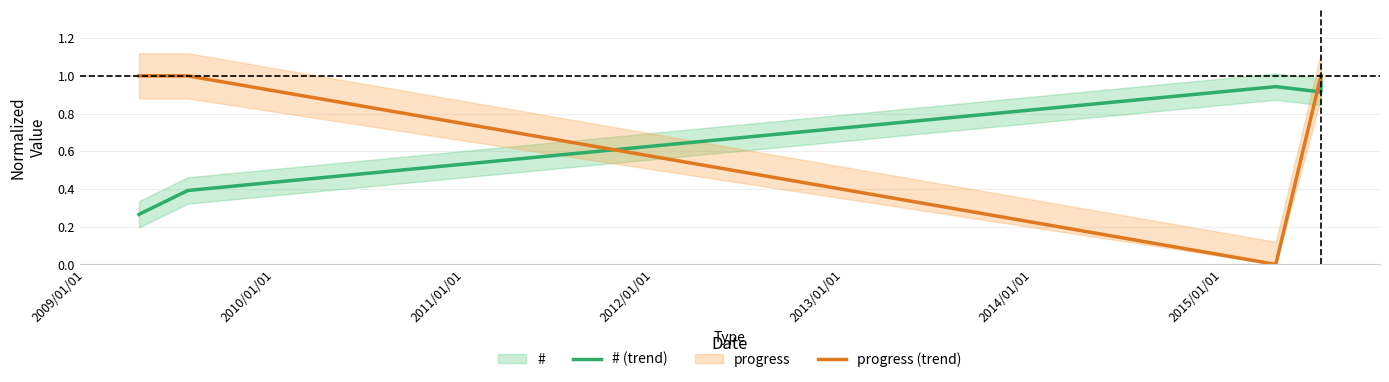

Is this an area chart (filled region under the line)?

No